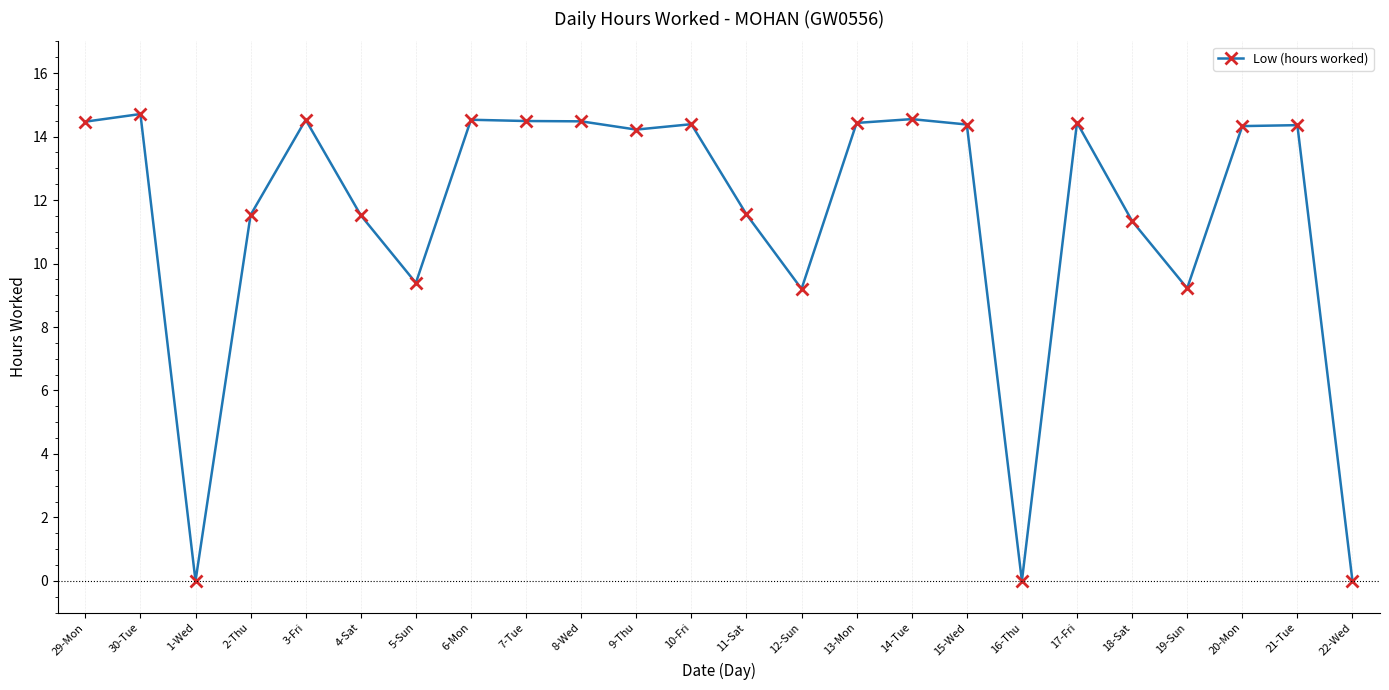

What is the label of the 17th point from the left?

15-Wed